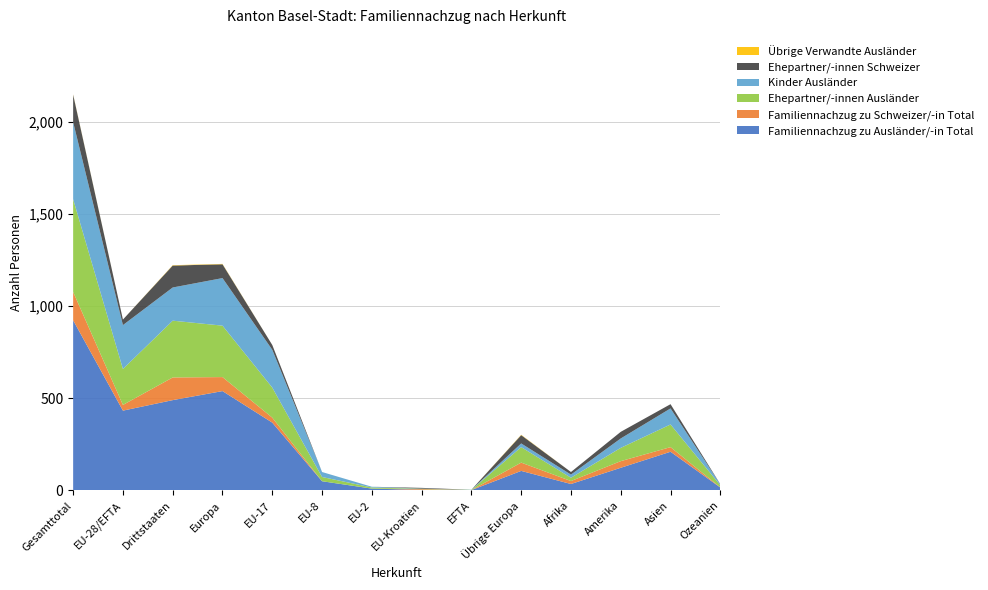

Reading left to right, transcribe all the data shown in this chart.

Familiennachzug zu Ausländer/-in Total: 923	433	490	539	368	50	10	3	2	106	35	123	210	16
Familiennachzug zu Schweizer/-in Total: 154	31	123	76	27	0	0	4	0	45	16	36	25	1
Ehepartner/-innen Ausländer: 503	195	308	279	163	23	6	2	1	84	18	72	123	11
Kinder Ausländer: 418	238	180	258	205	27	4	1	1	20	17	51	87	5
Ehepartner/-innen Schweizer: 149	30	119	75	26	0	0	4	0	45	14	36	23	1
Übrige Verwandte Ausländer: 2	0	2	2	0	0	0	0	0	2	0	0	0	0